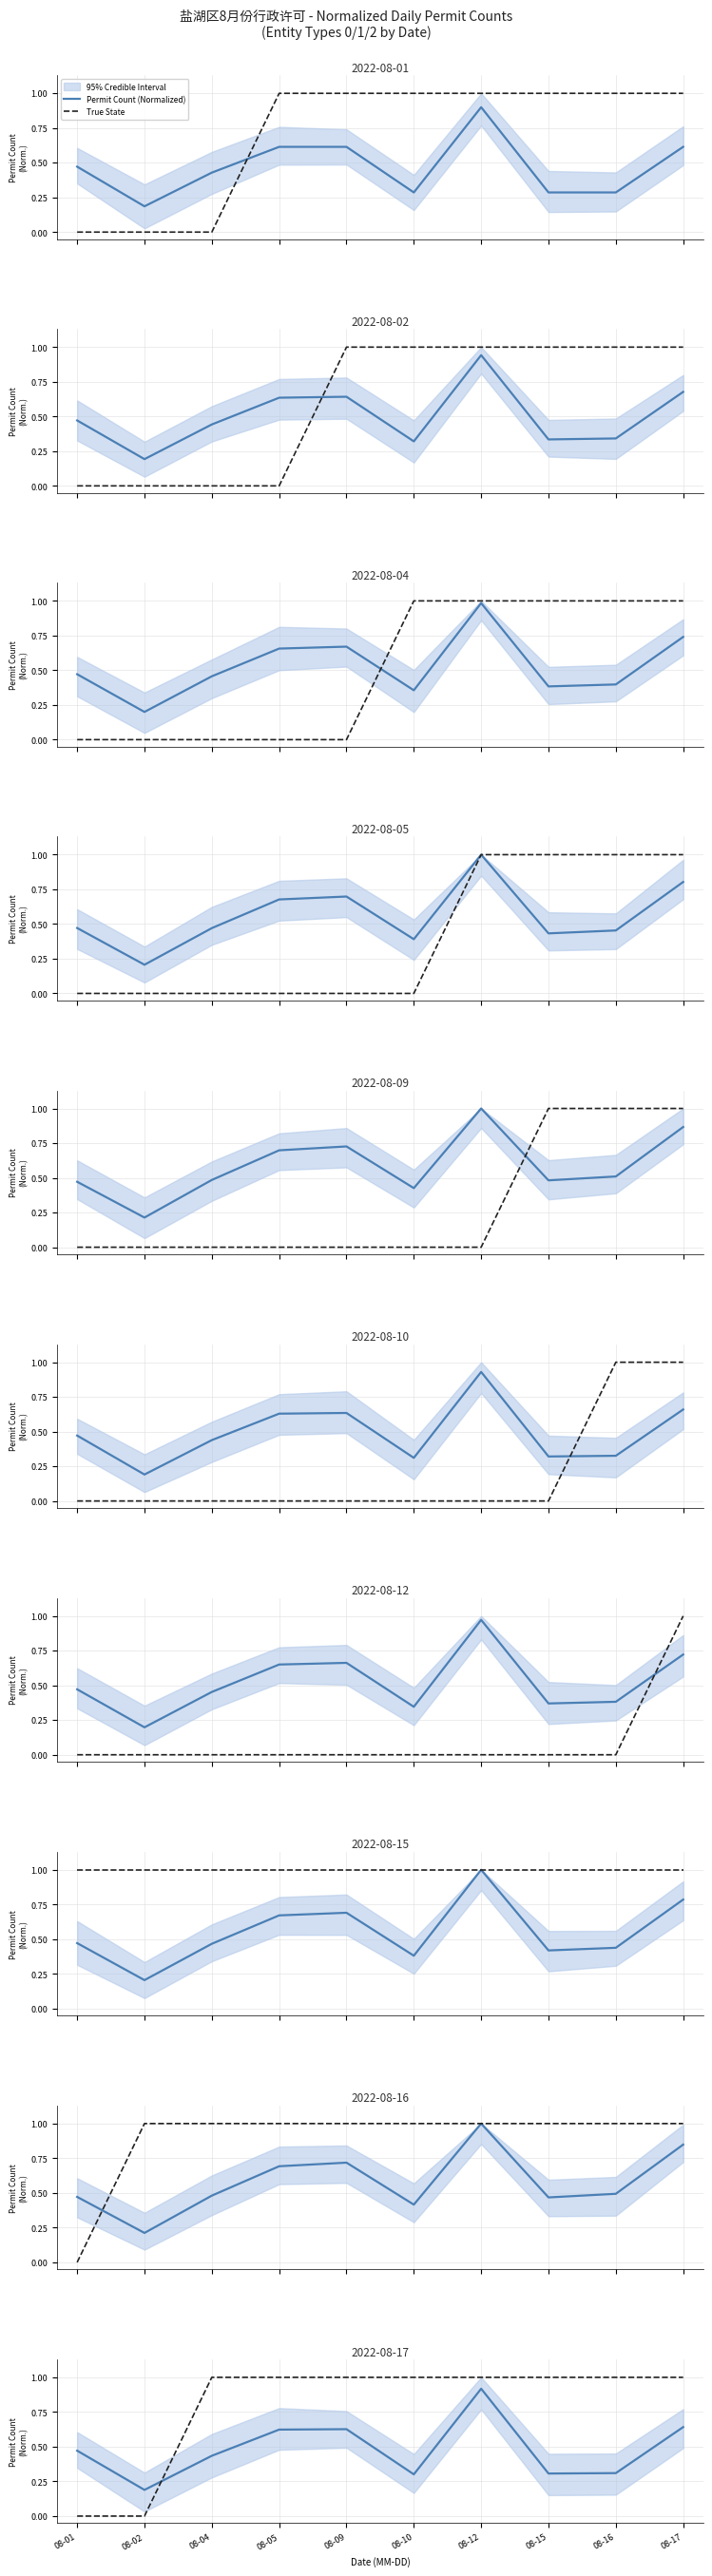

Reading left to right, extract all data points from this chart.

Permit Count (Normalized): 0.5	0.2	0.4	0.6	0.6	0.3	0.9	0.3	0.3	0.6
True State: 0.0	0.0	1.0	1.0	1.0	1.0	1.0	1.0	1.0	1.0